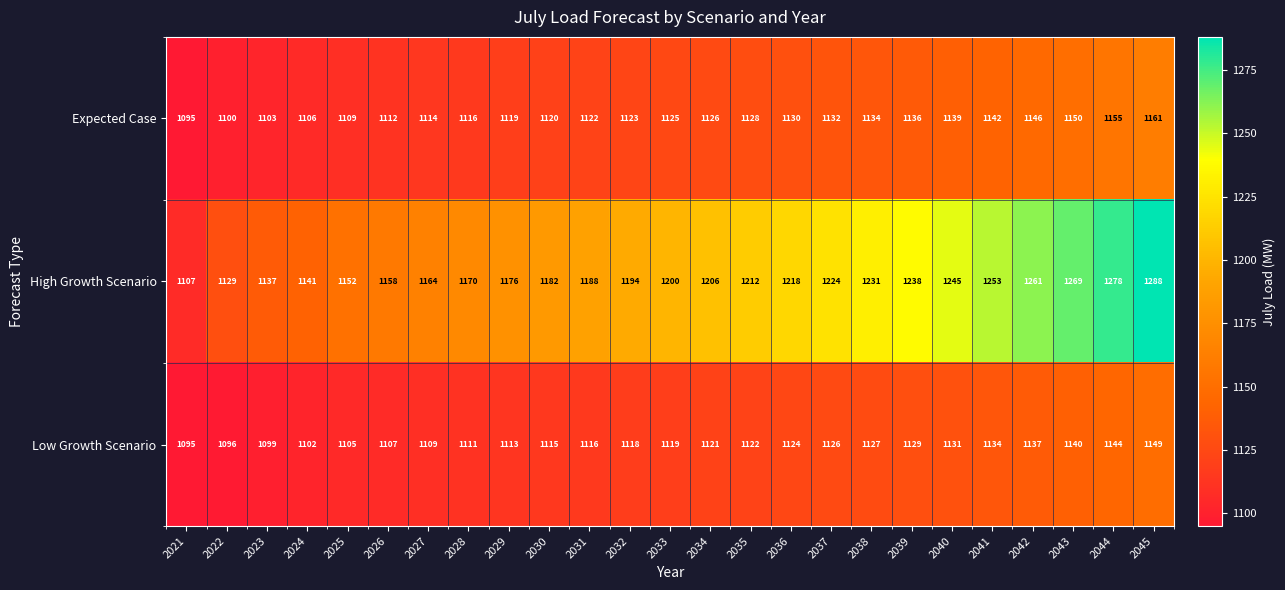

List the labels in order of Low Growth Scenario value, largest first.

2045, 2044, 2043, 2042, 2041, 2040, 2039, 2038, 2037, 2036, 2035, 2034, 2033, 2032, 2031, 2030, 2029, 2028, 2027, 2026, 2025, 2024, 2023, 2022, 2021